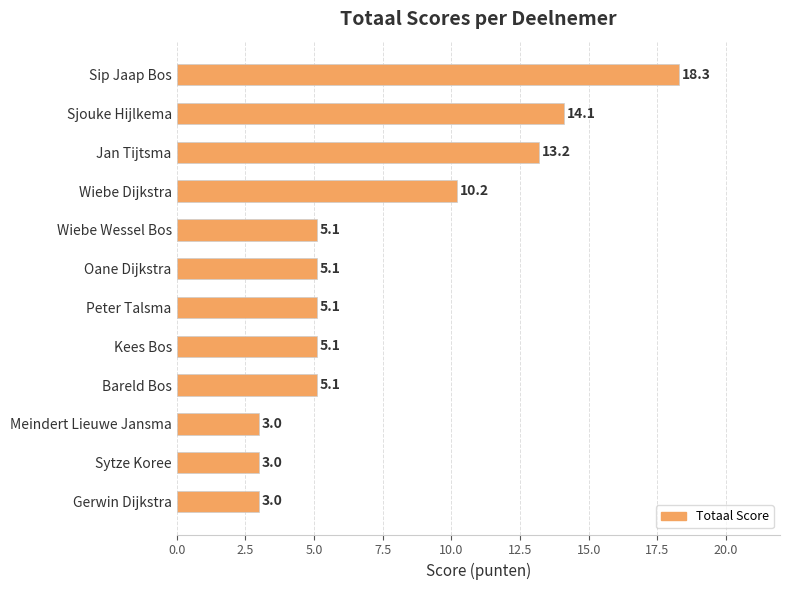

The chart shows a value of 1.8 at Sytze Koree. True or false?

False